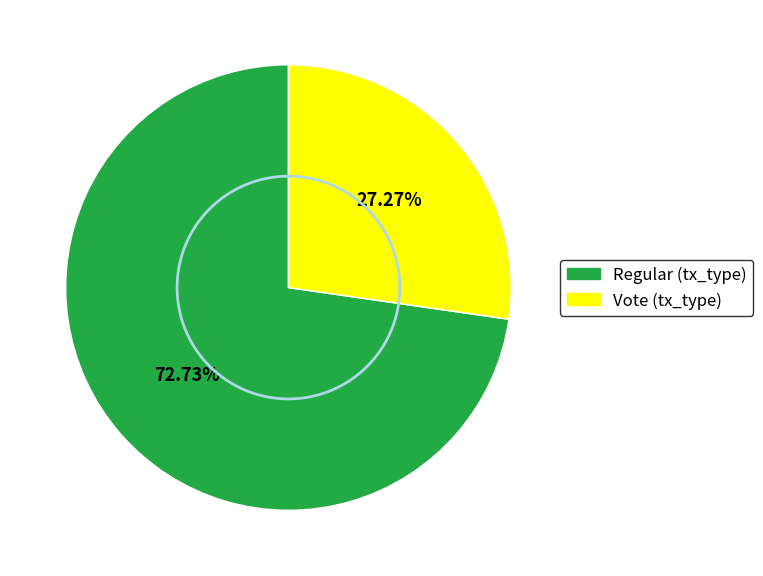

Which has a higher value, Vote or Regular?

Regular